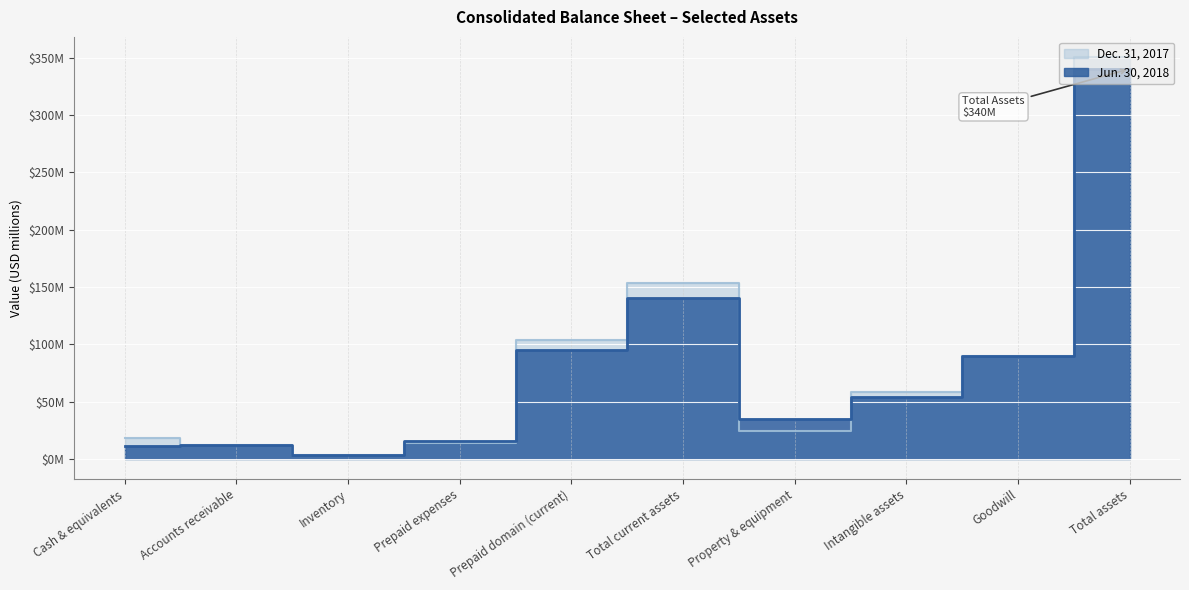

At how many categories does at least one series exceed 314?

1